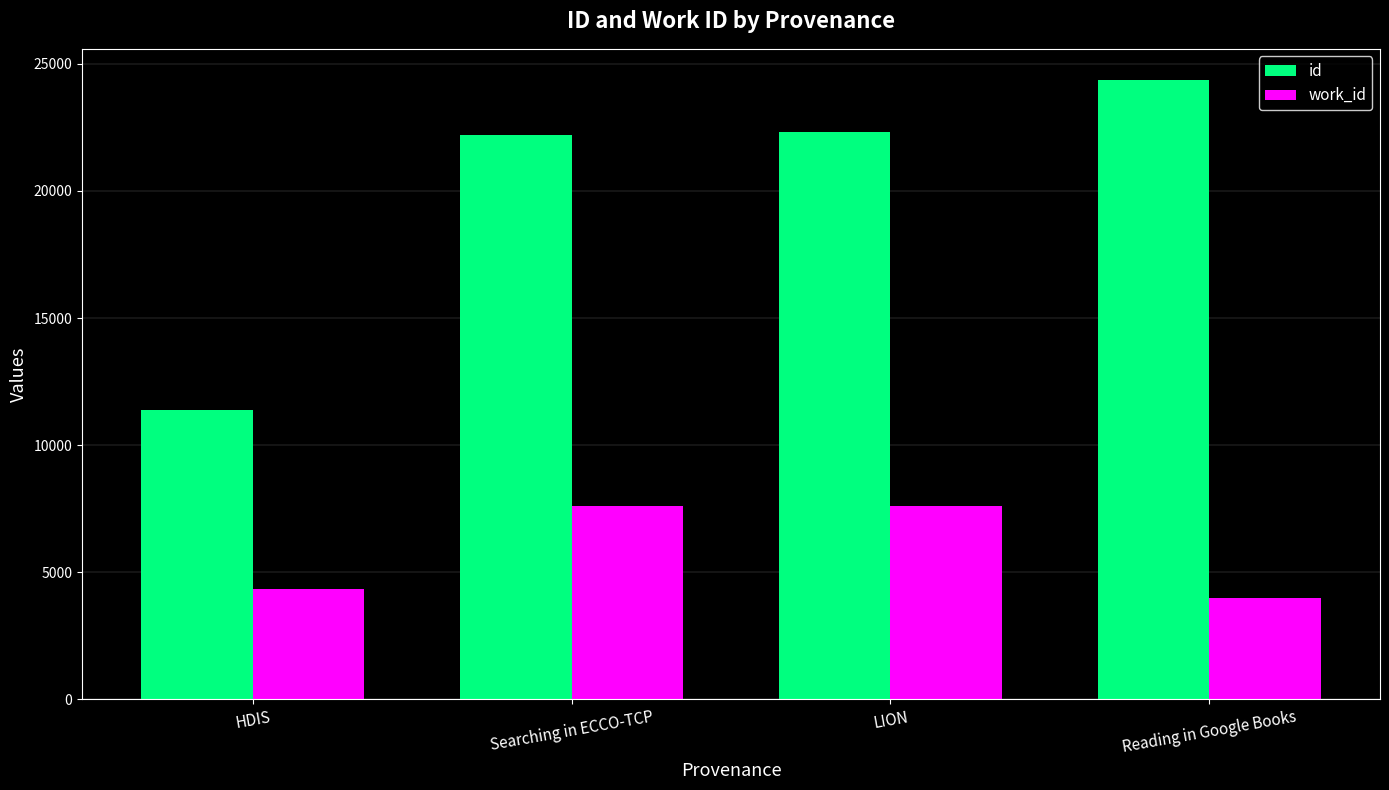

How many values in the id series are below 22301?

2